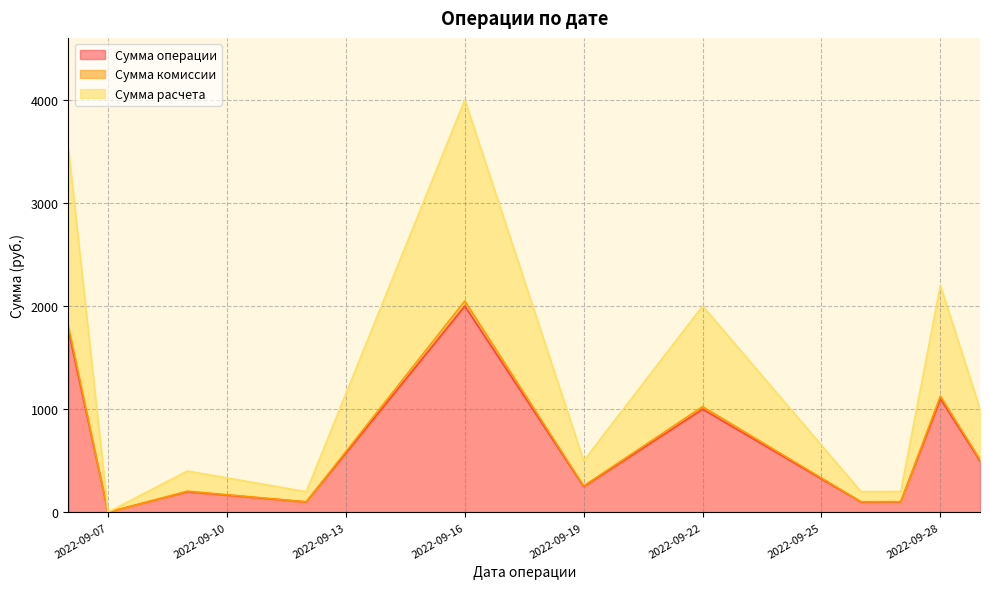

Reading right to left, what are all the values shown in this chart?

Сумма операции: 500.0	1100.0	101.0	100.0	1000.0	250.0	2000.0	100.0	200.0	1.0	1760.0
Сумма комиссии: 512.2	1127.0	103.5	102.5	1024.5	256.1	2049.0	102.5	204.9	1.0	1803.1
Сумма расчета: 1000.0	2200.0	202.0	200.0	2000.0	500.0	4000.0	200.0	400.0	2.0	3520.0